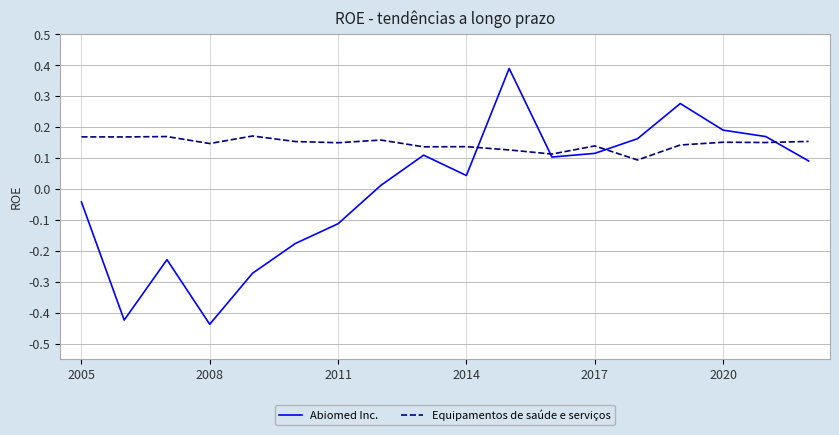

List the series in order of their overall mean, highest first.

Equipamentos de saúde e serviços, Abiomed Inc.